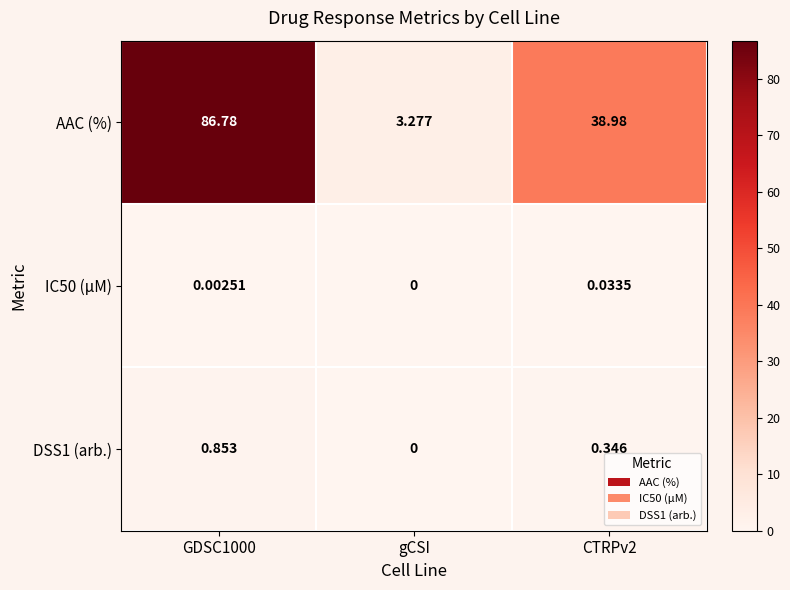

Where is DSS1 (arb.) nearest to the value 0?

gCSI